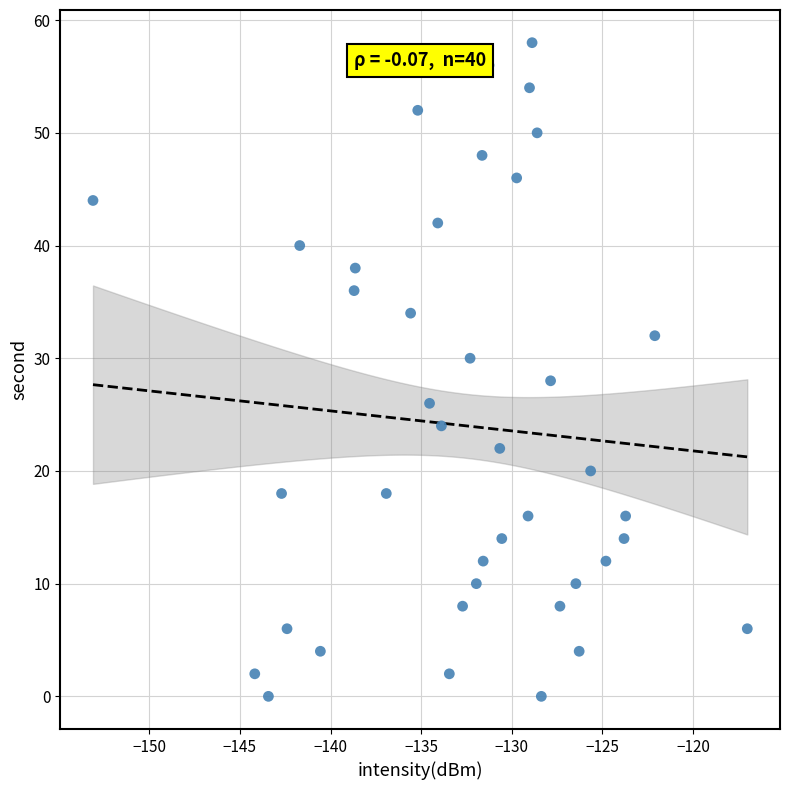

What is the range of Y values (max minus min)?

58